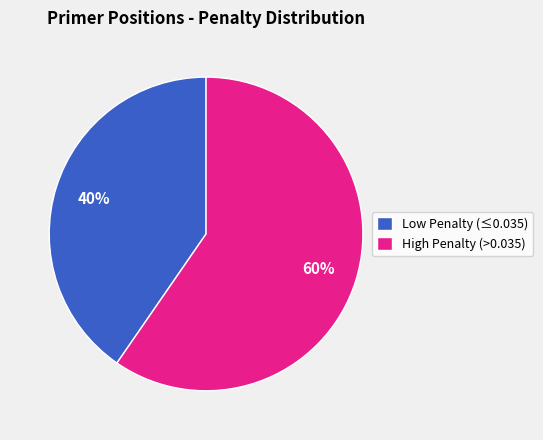

Is there a majority slice in this chart?

Yes